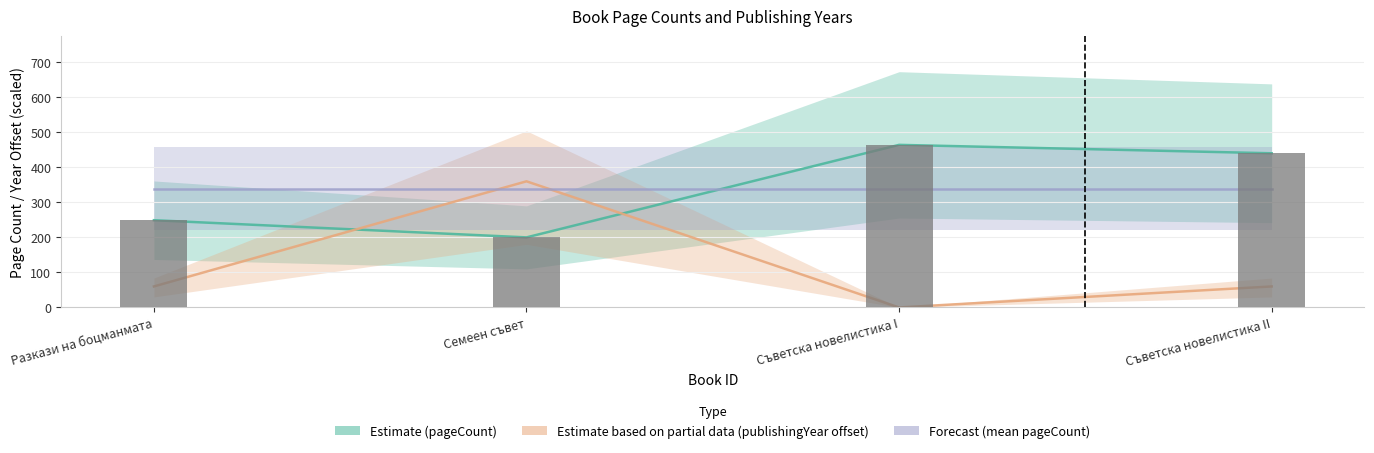

Reading left to right, list all the values displayed in this chart.

pageCount: 249.0	200.0	464.0	440.0
publishingYear (offset): 60.0	360.0	0.0	60.0
Forecast (mean pageCount): 338.2	338.2	338.2	338.2
pageCount bars: 249.0	200.0	464.0	440.0